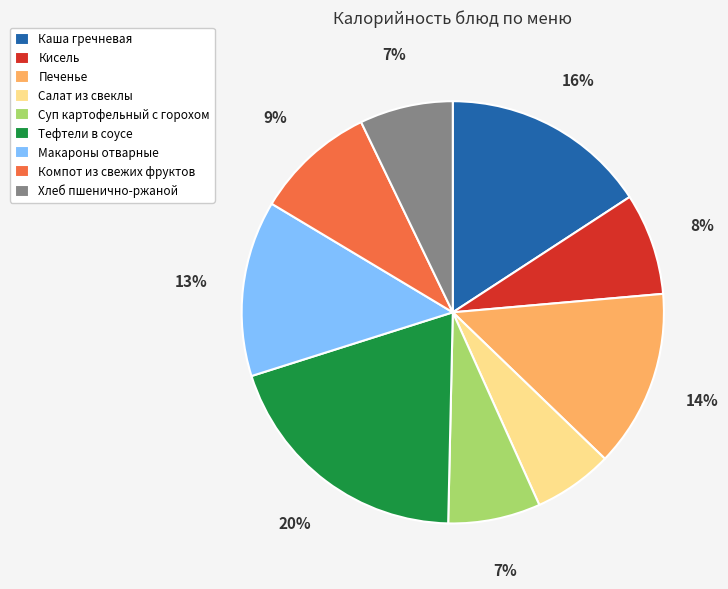

True or false: Печенье accounts for 26% of the total.

False